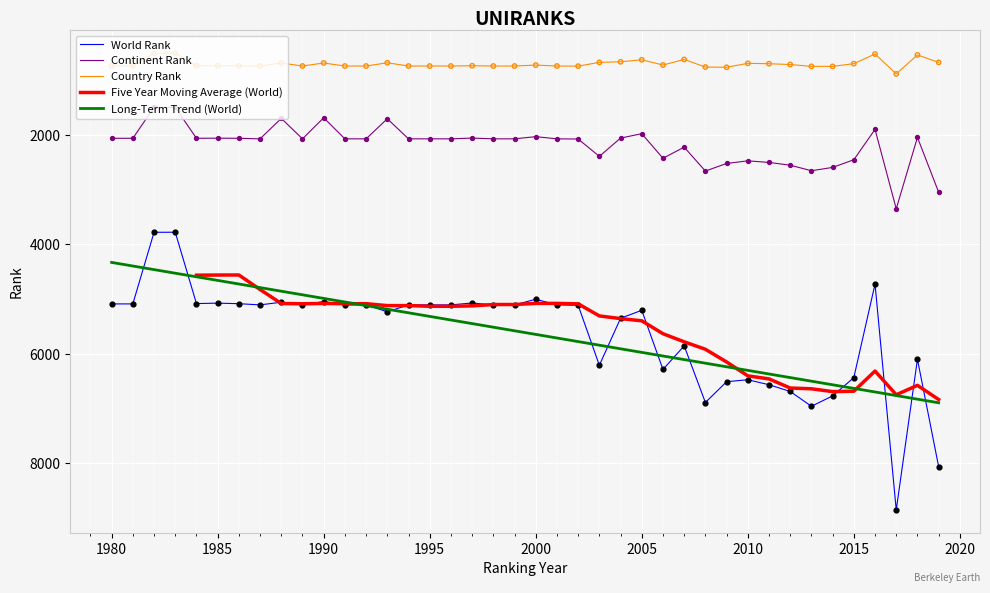

Which series contains the lowest Y value?

Country Rank